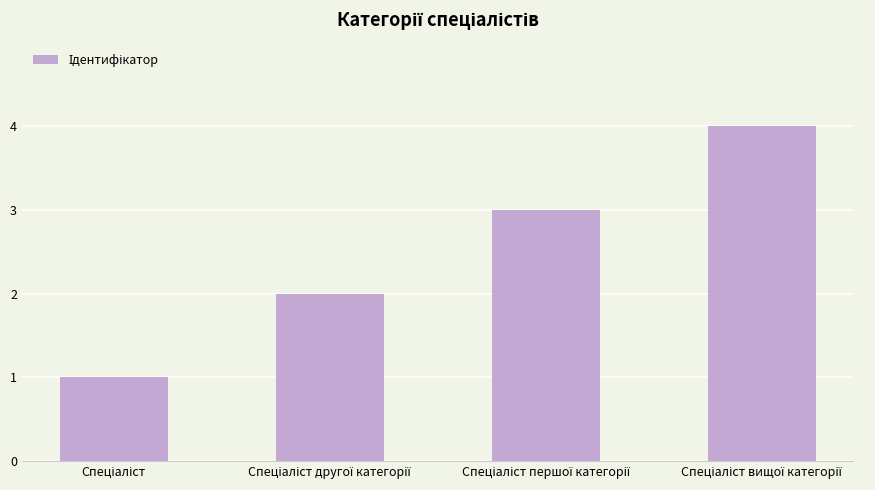

How many values are below 3?

2